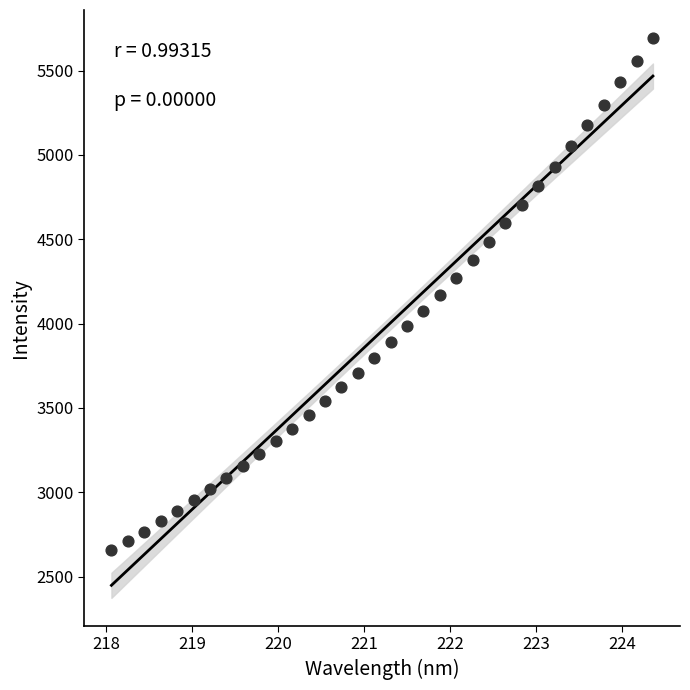

What is the range of Y values (max minus min)?

3038.4